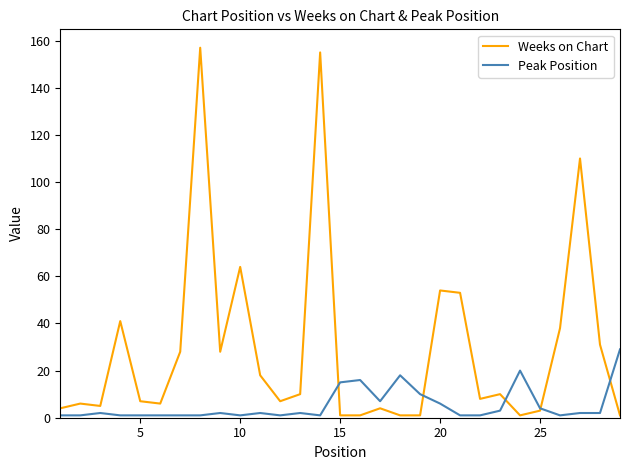

What is the highest value of the Peak Position series?

29